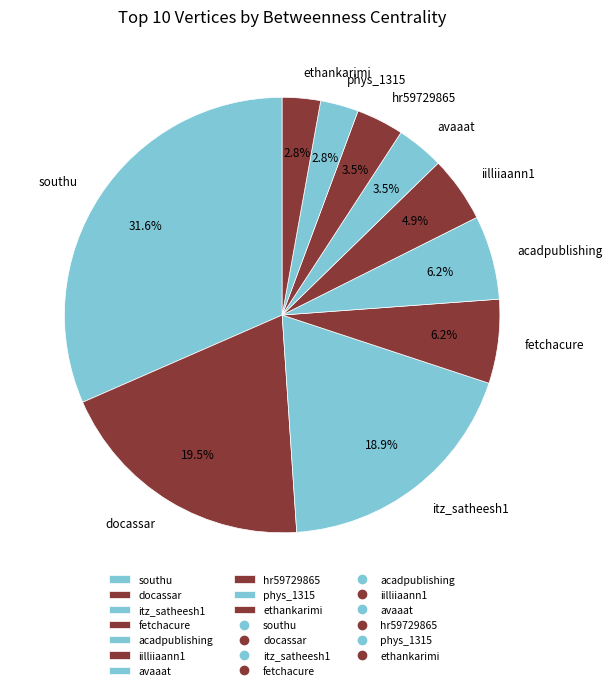

Does any single category account for the majority?

No